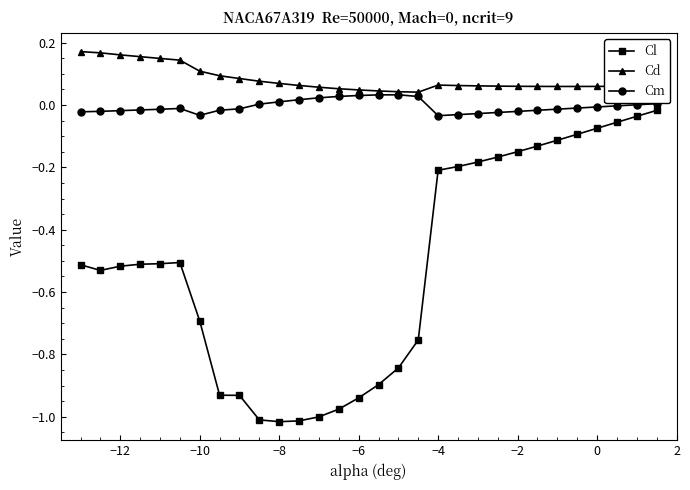

True or false: Cm has more than 1 interior local peaks.

True